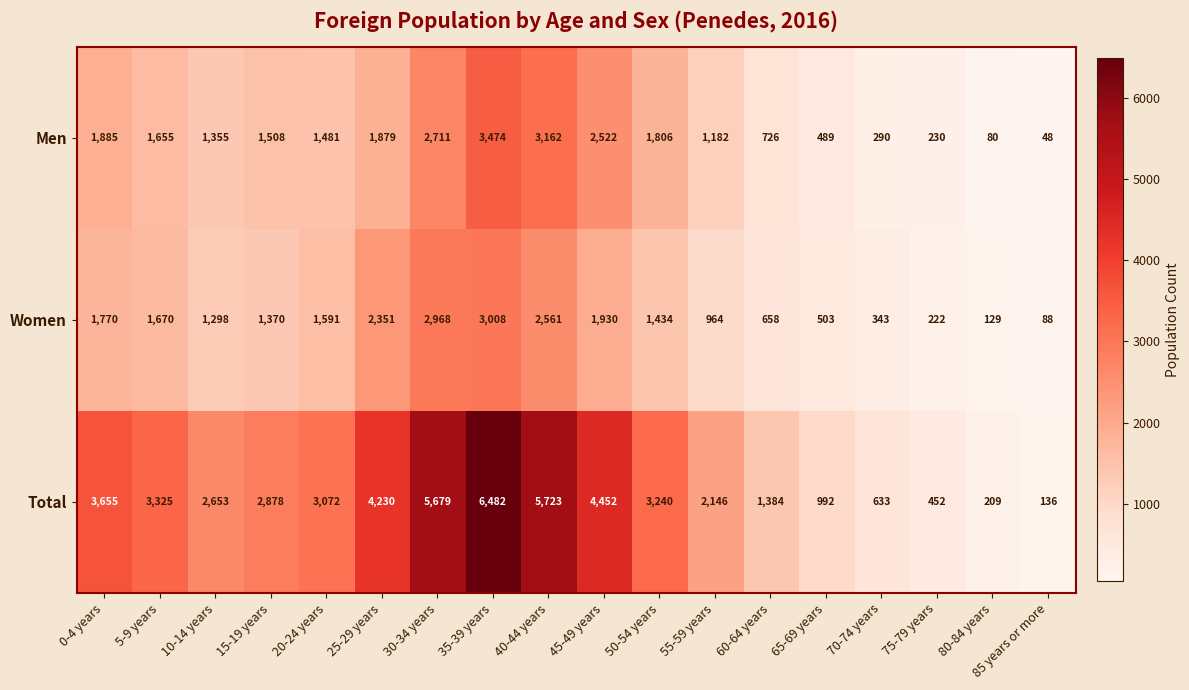

Which series has the largest range (max minus min)?

Total